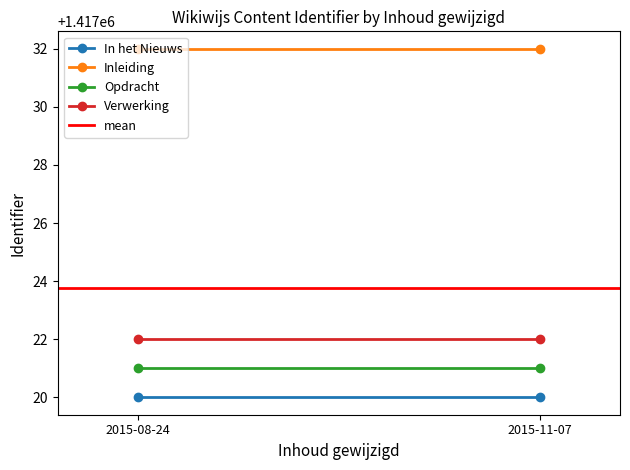

At how many categories does at least one series exceed 1417028?

2